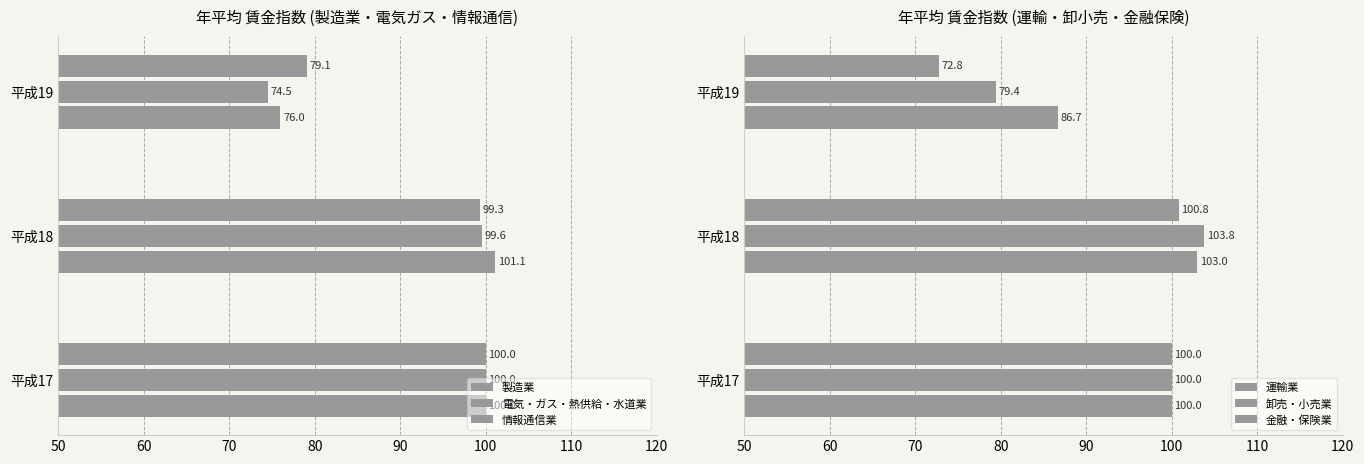

Is the value of 運輸業 at 平成17 greater than the value of 製造業 at 平成19?

Yes